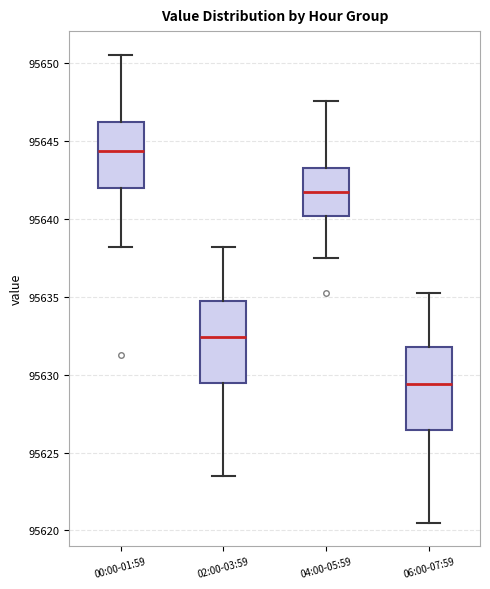

Which box's median line is the highest?

00:00-01:59